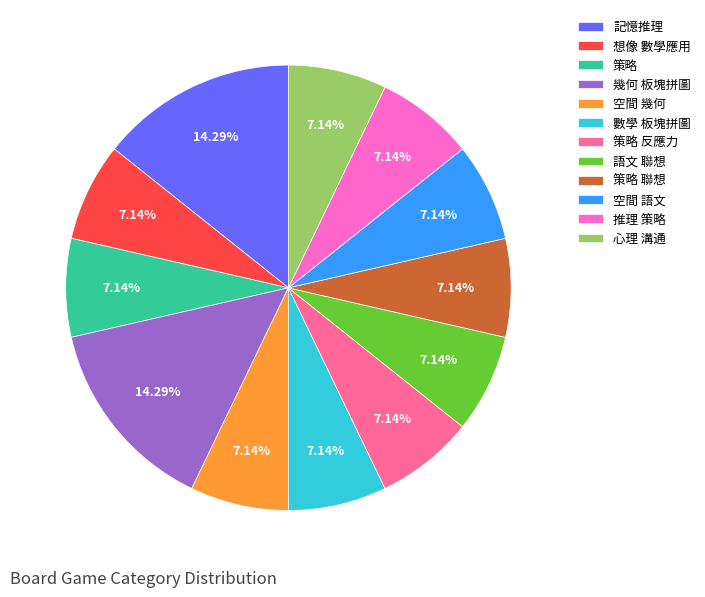

Count the number of slices in the pie.

12